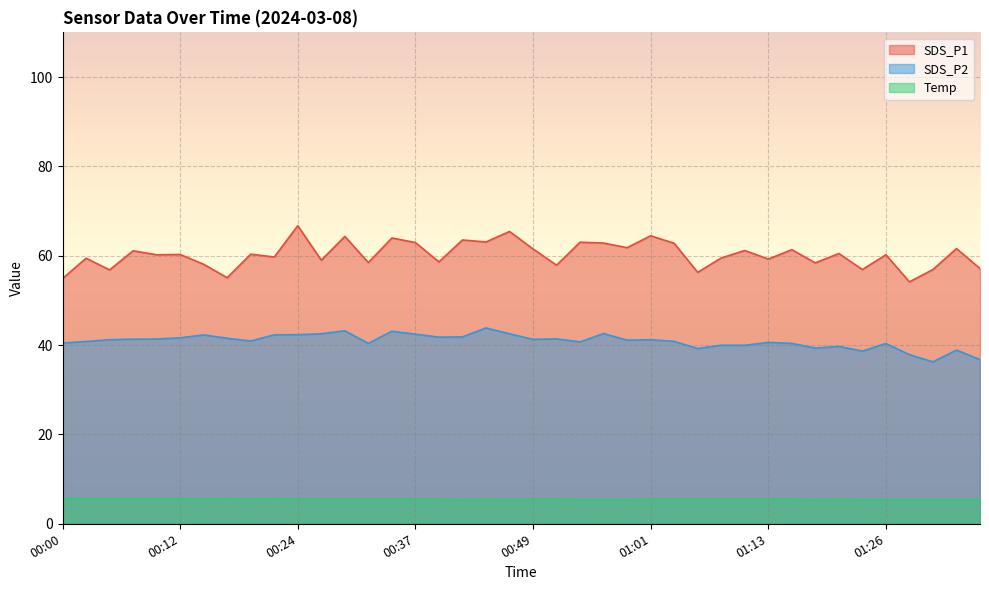

The SDS_P1 series shows 27.4 at 00:24. True or false?

False